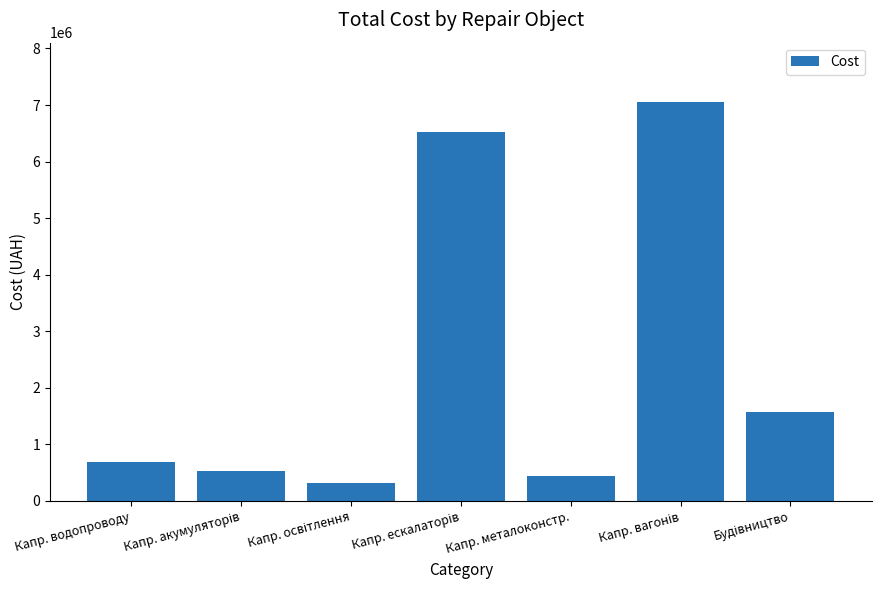

The chart shows a value of 437160.7 at Капр. металоконстр.. True or false?

True